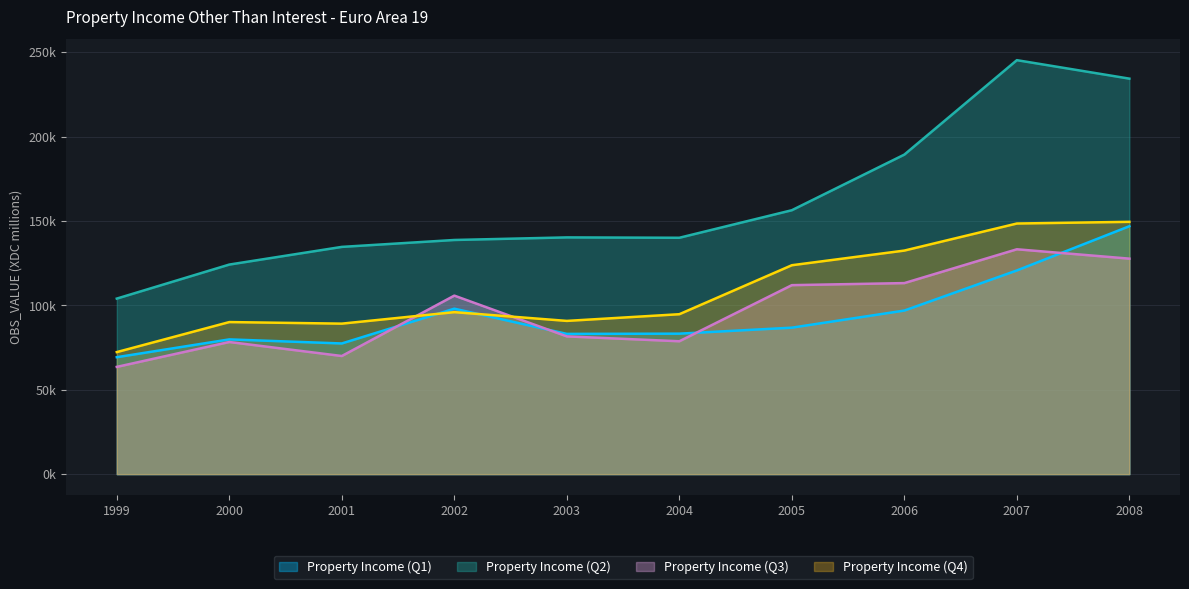

What is the value of the Property Income (Q2) point at the 2nd from the left?

124175.5